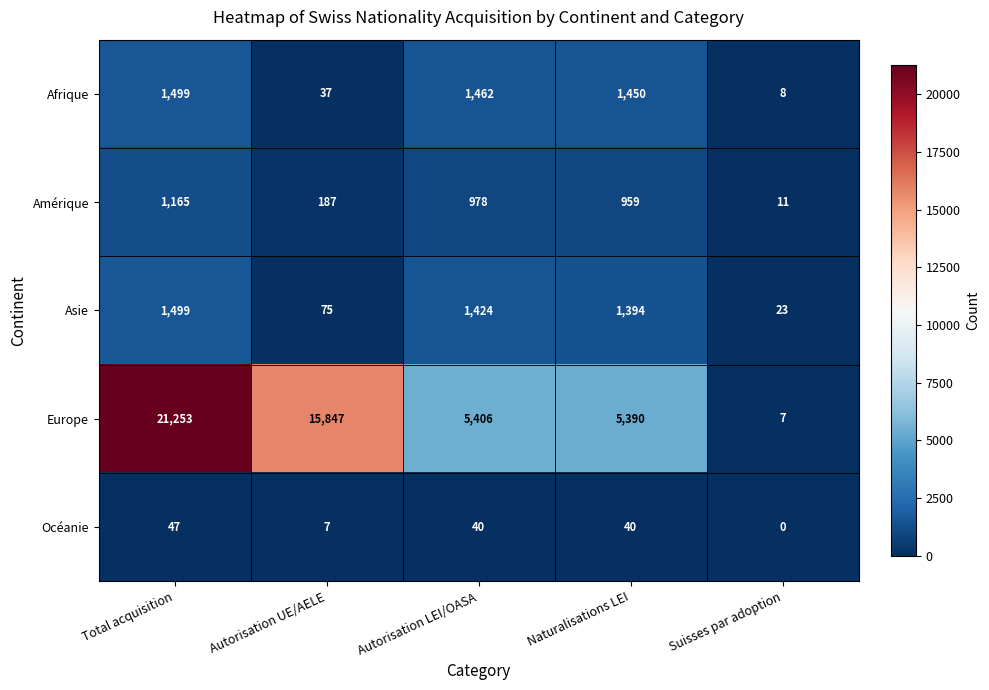

What is the total value across all series at Autorisation LEI/OASA?

9310